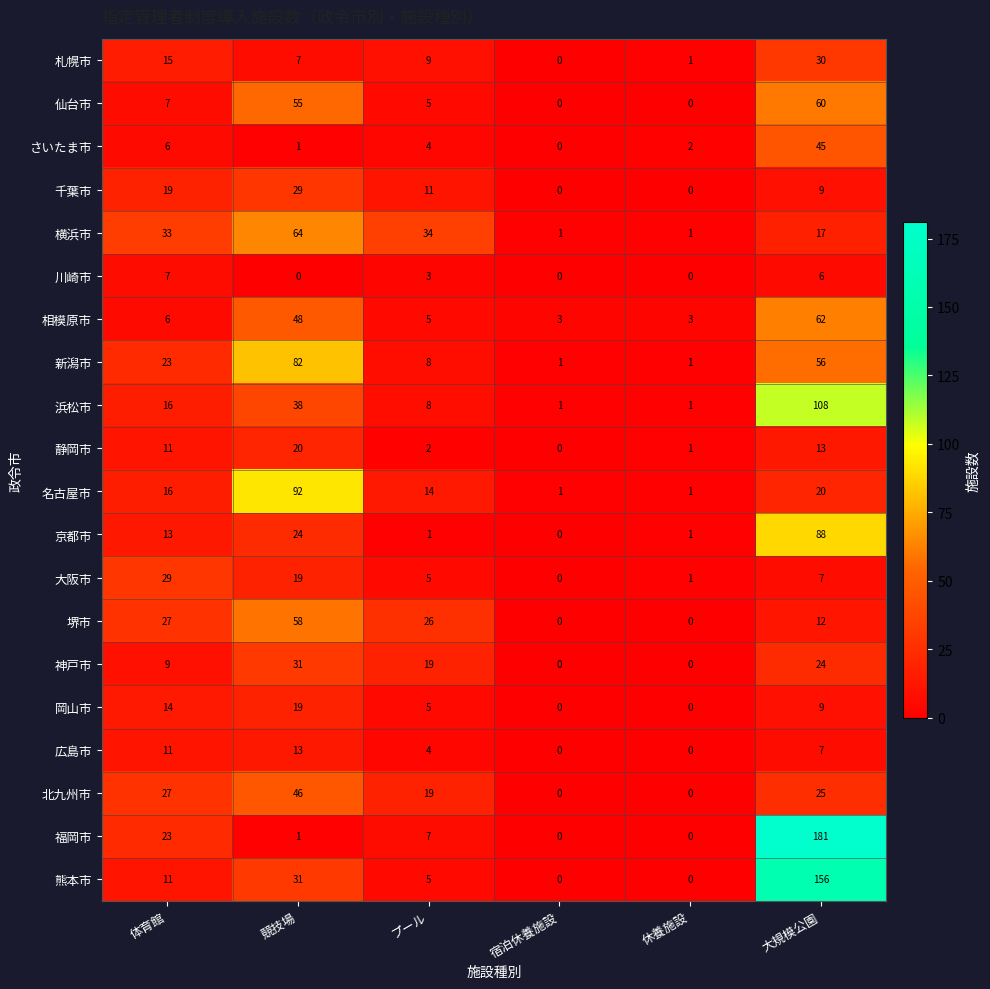

Is the value of 名古屋市 at 大規模公園 greater than the value of 静岡市 at 休養施設?

Yes